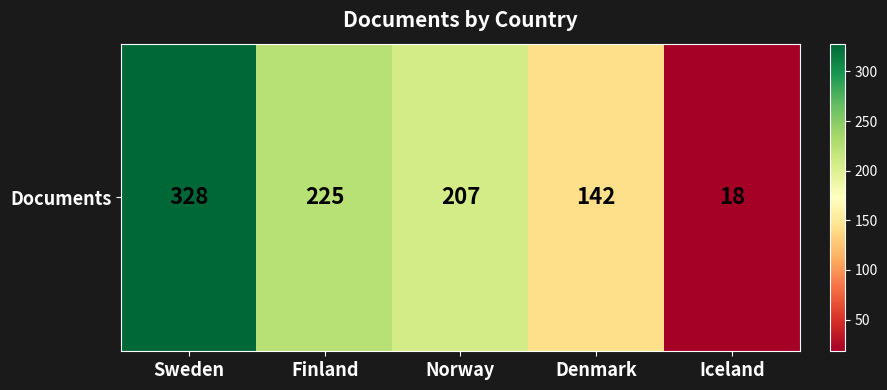

What is the difference between the maximum and minimum values?

310